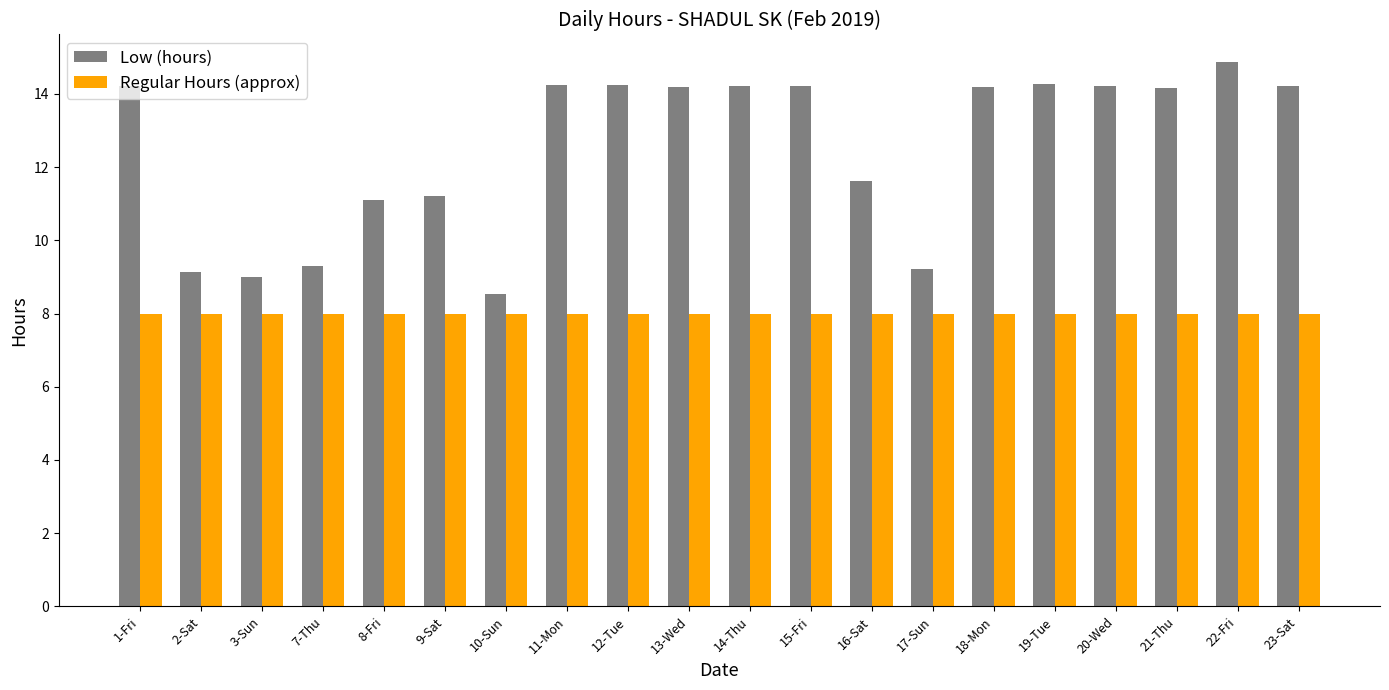

List the series in order of their overall mean, highest first.

Low (hours), Regular Hours (approx)